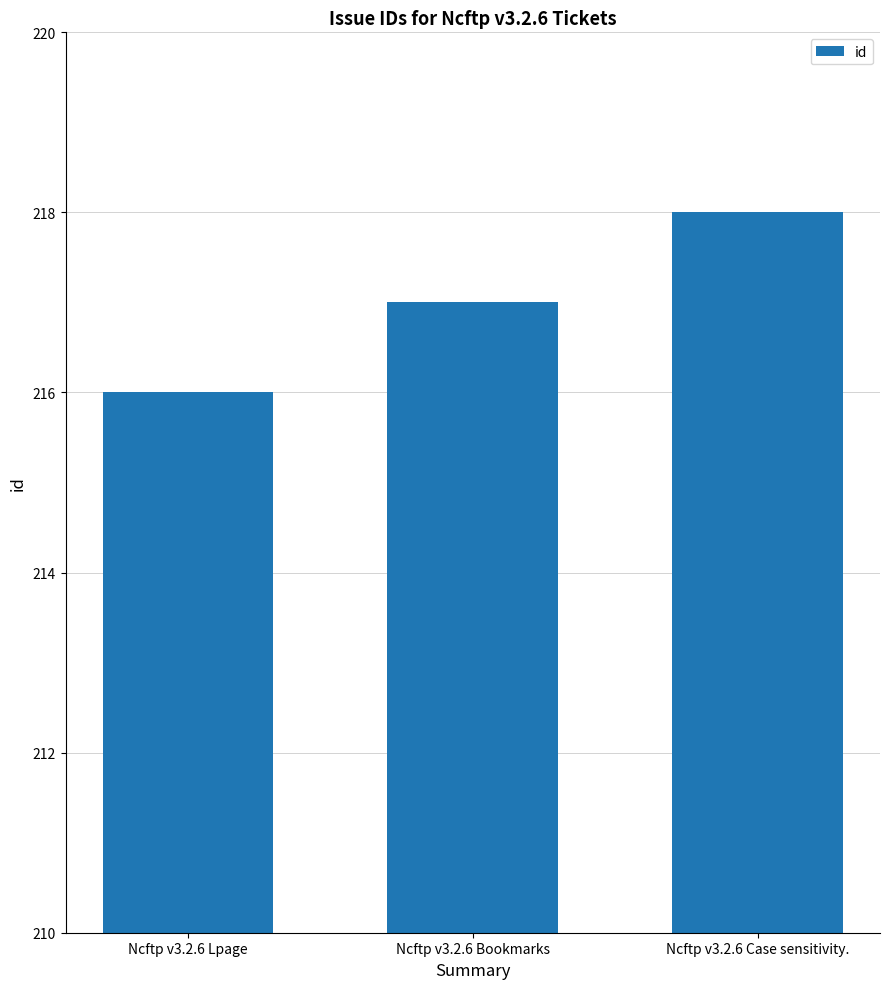

How many data points does each series have?

3